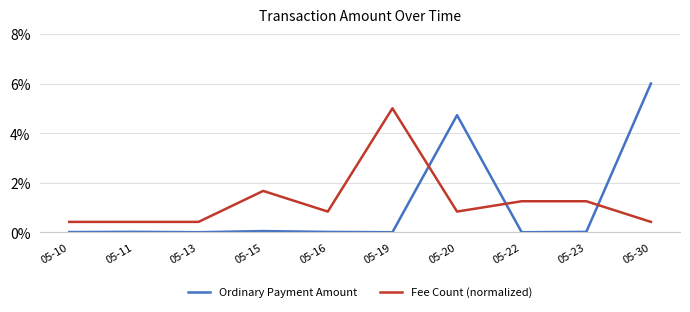

Which category has the highest value in the Ordinary Payment Amount series?

05-30